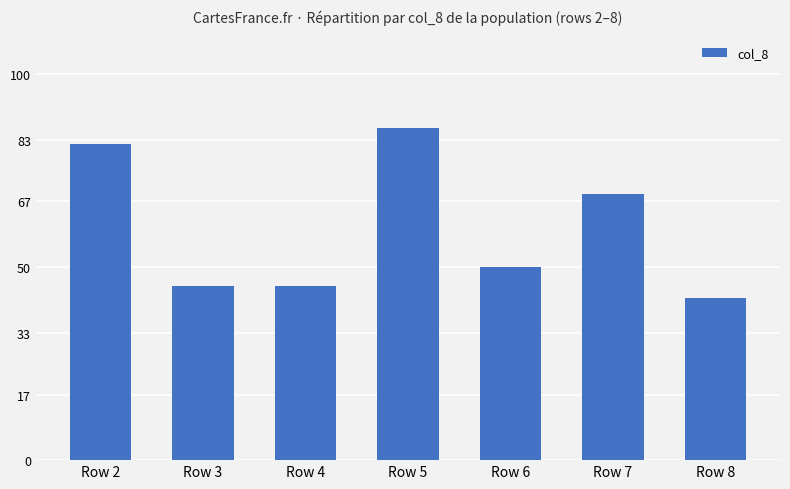

What is the difference between the values at Row 8 and Row 6?

8